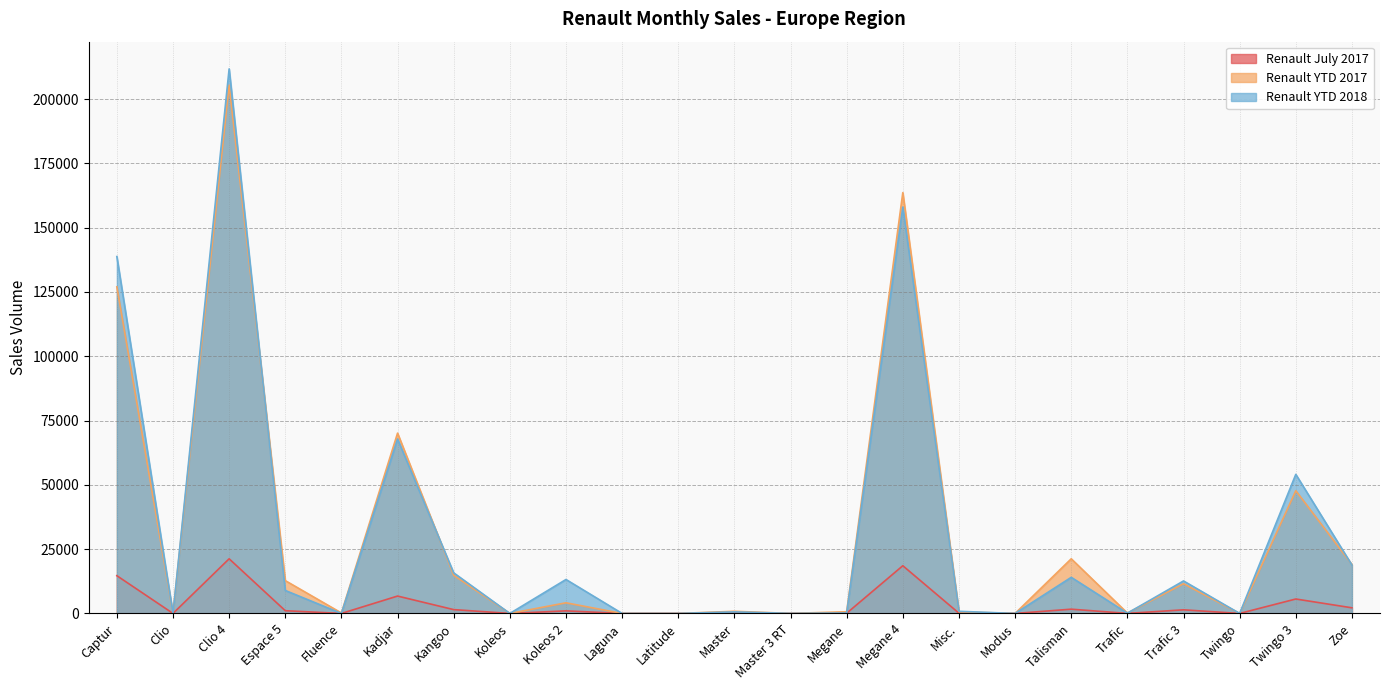

What is the sum of all Renault July 2017 values?

75964